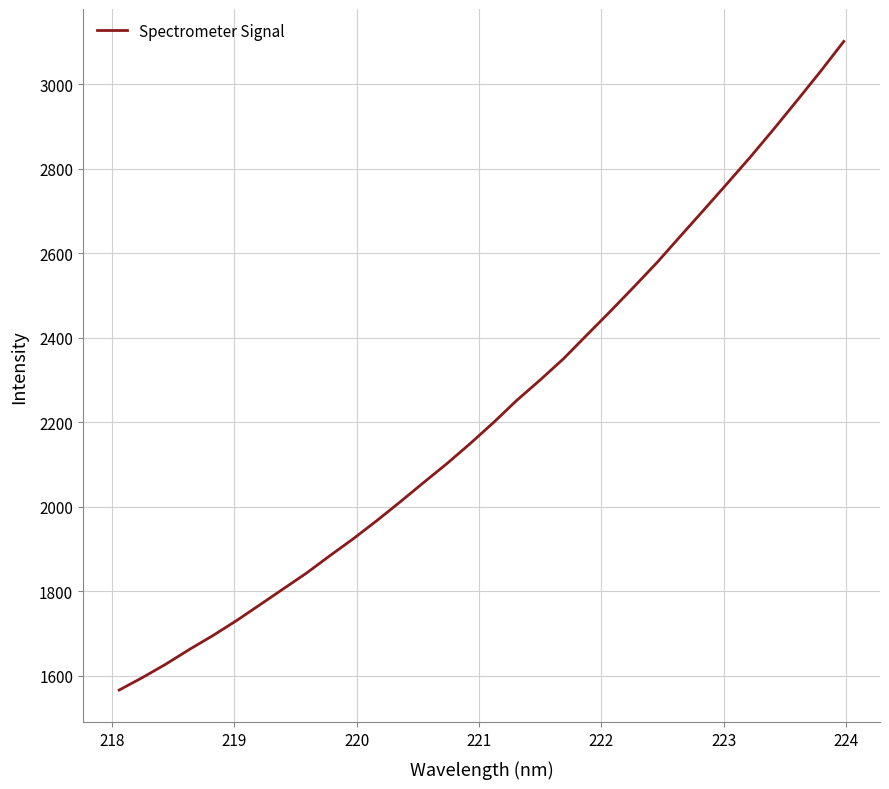

What is the average value?

2230.7